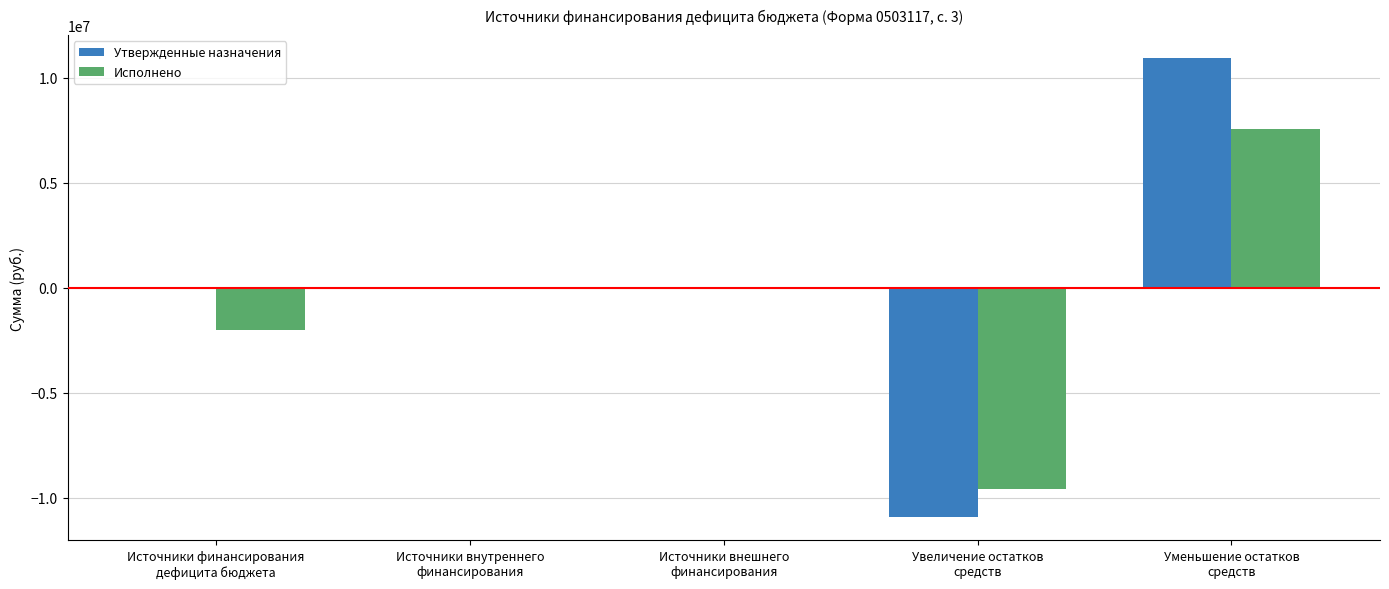

Count the number of data series in this chart.

2